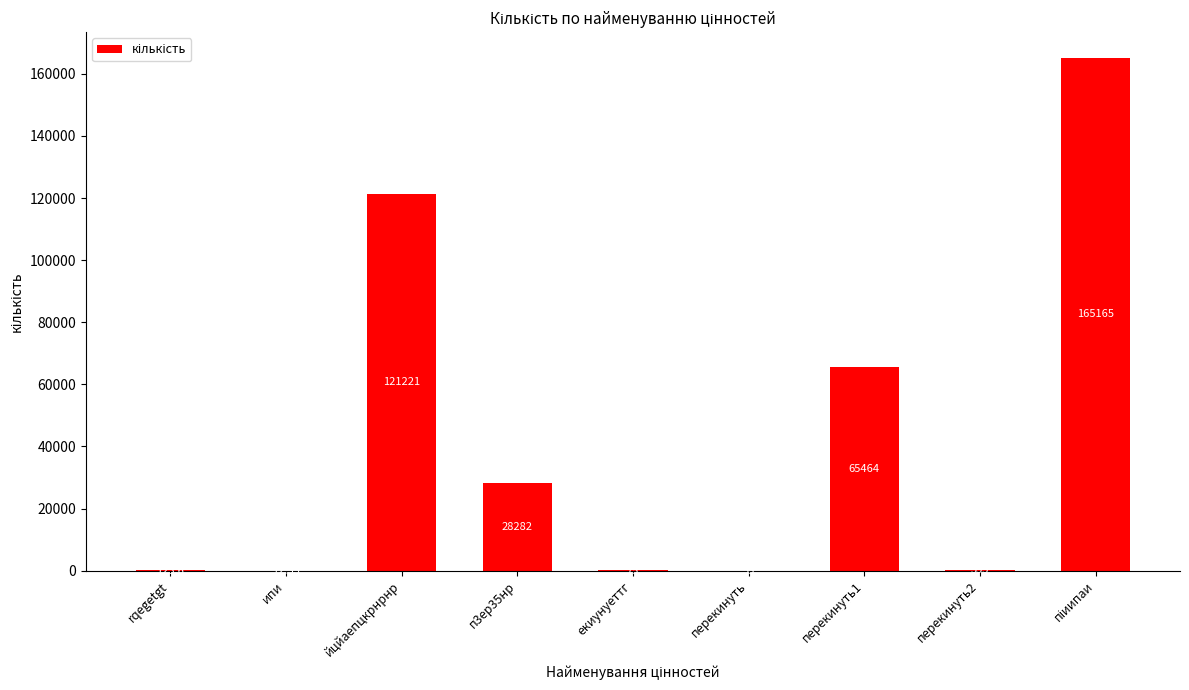

True or false: the data shows 123.6 at rqegetgt.

True